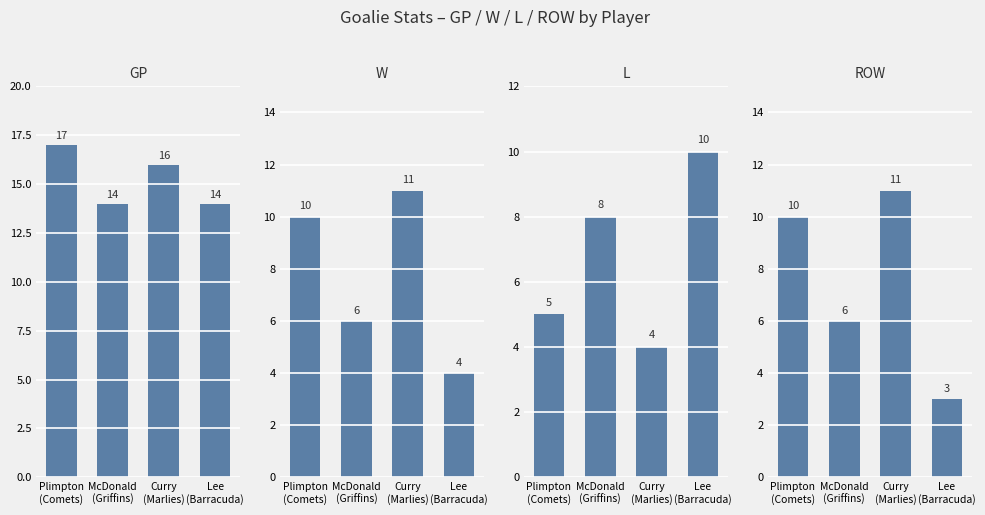

Which category has the highest value across all series?

Plimpton
(Comets)